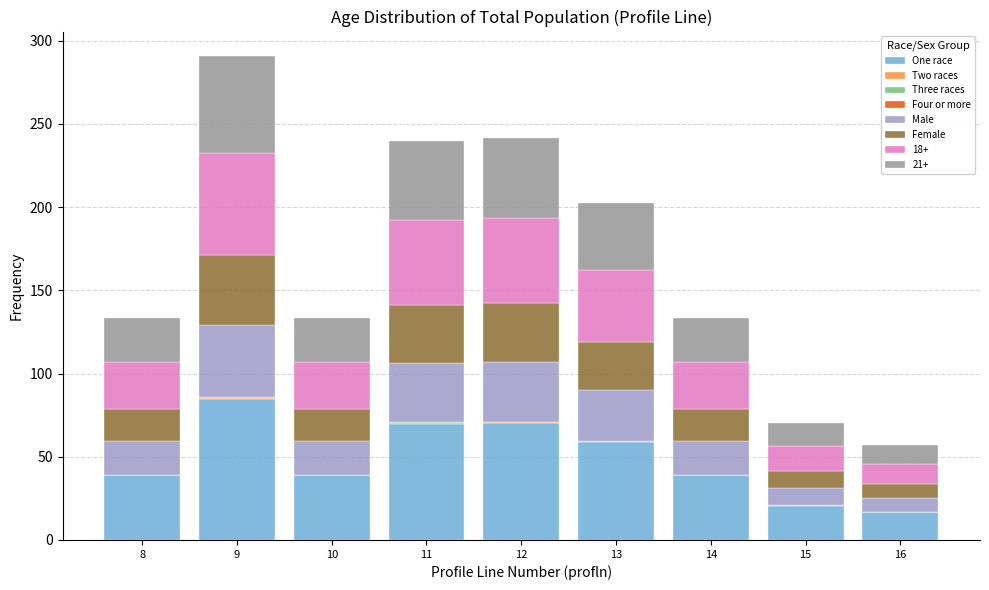

Is it true that One race equals 14.4 at 14?

False